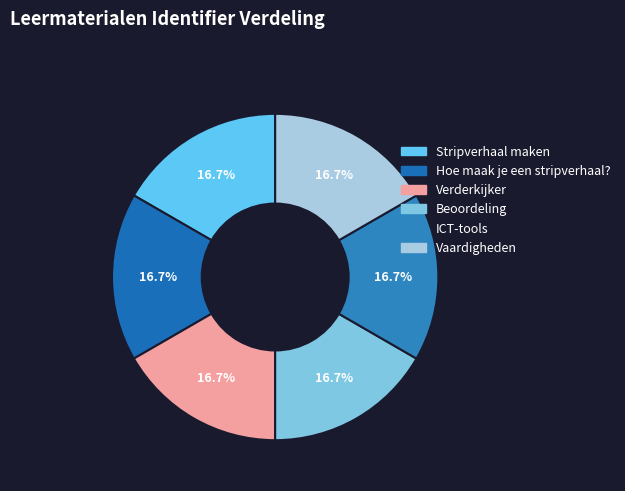

Is Verderkijker the majority of the pie?

No